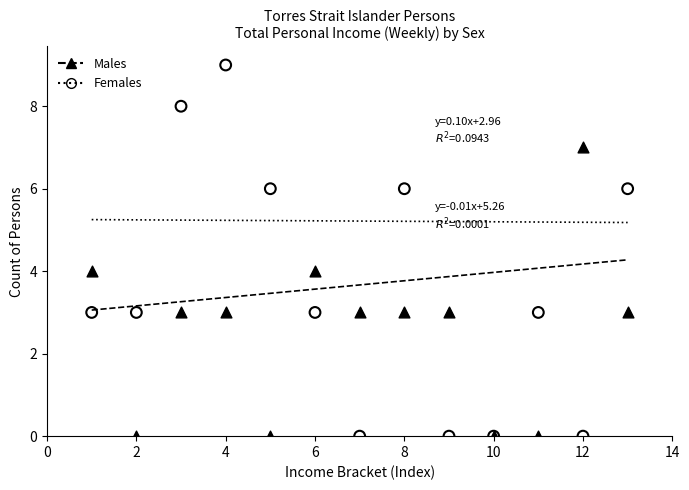

Which series has the widest spread of Y values?

Females